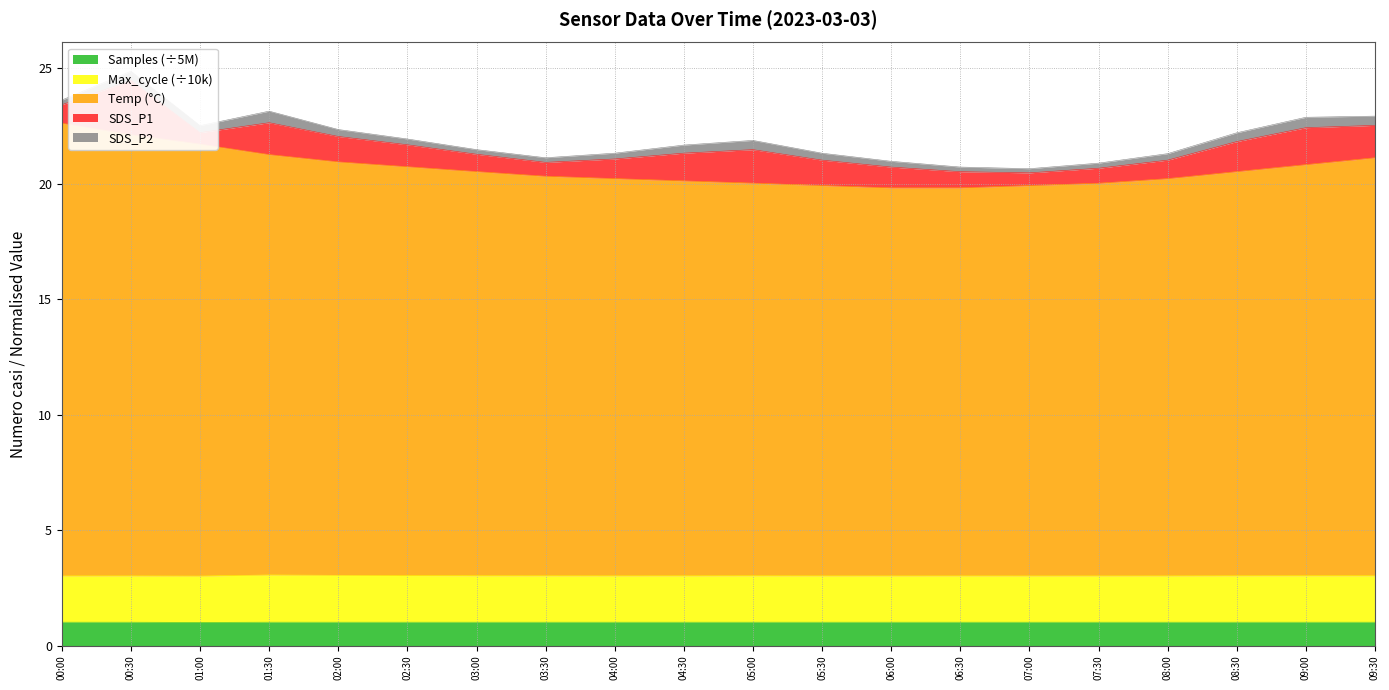

How many interior local valleys does the Temp series have?

1